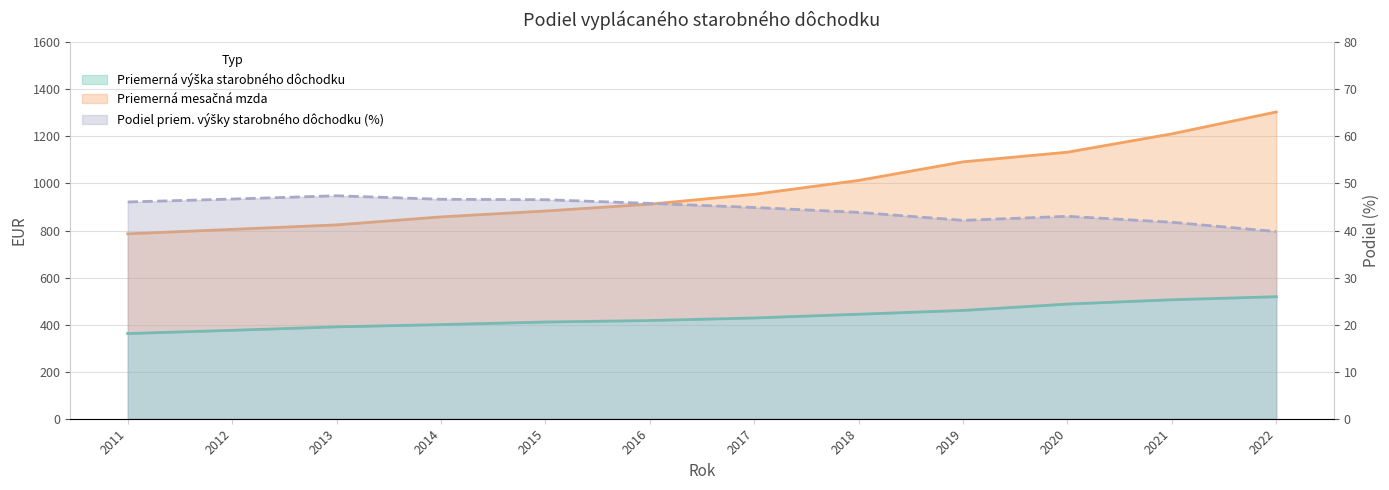

Is it true that Priemerná mesačná mzda equals 664.5 at 2018?

False